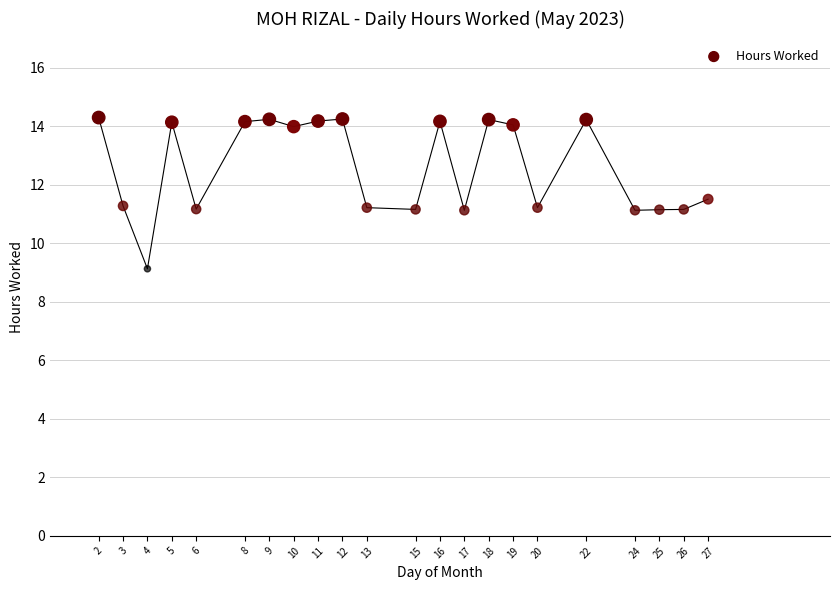

What is the range of Y values (max minus min)?

5.2